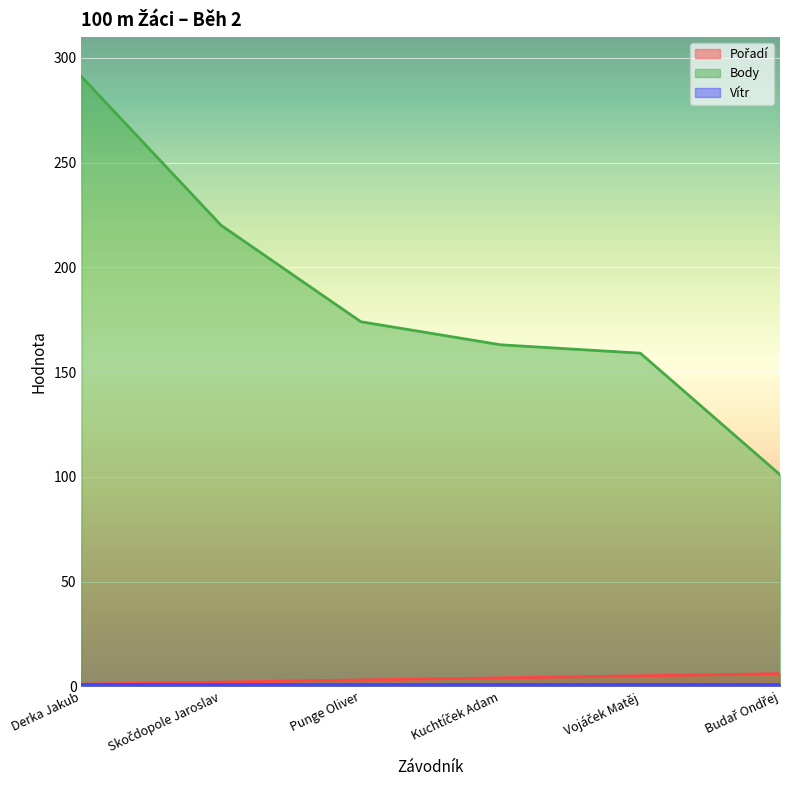

What is the label of the 3rd point from the left?

Punge Oliver